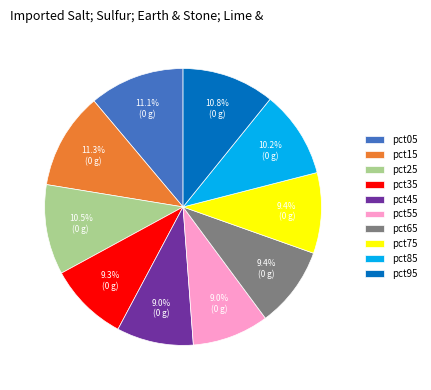

To the nearest percent, what is the difference between the largest and smallest slice percentages?

2%